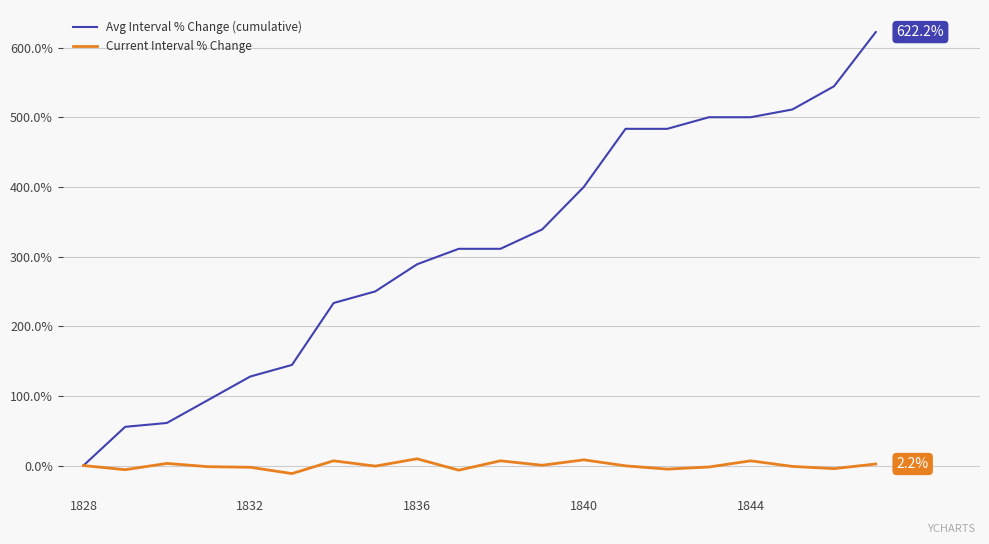

Which series has the widest spread of values?

Avg Interval % Change (cumulative)